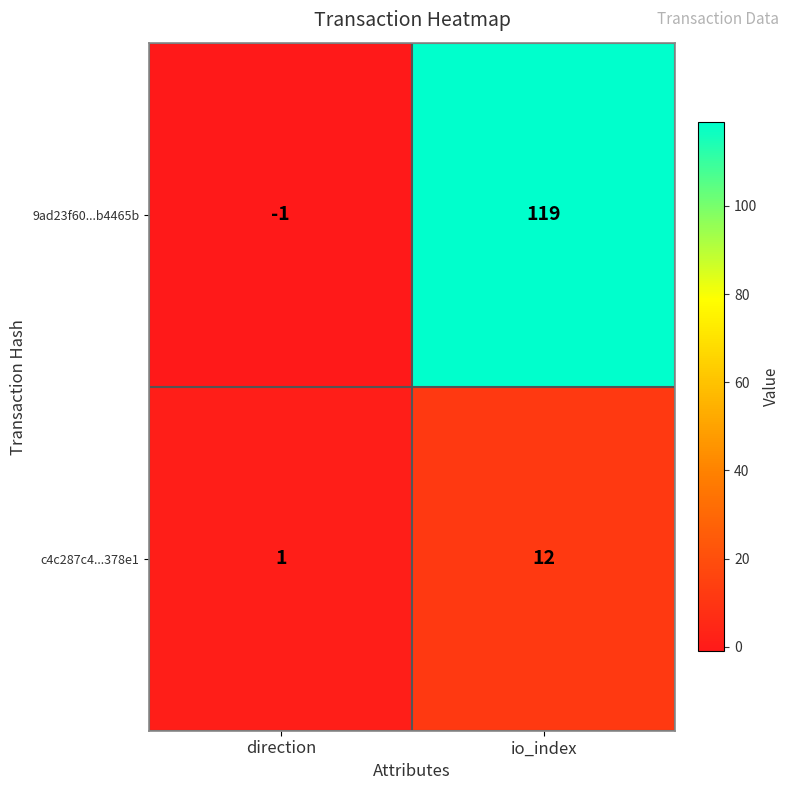

Rank the series by their average value, from lowest to highest.

c4c287c4...378e1, 9ad23f60...b4465b